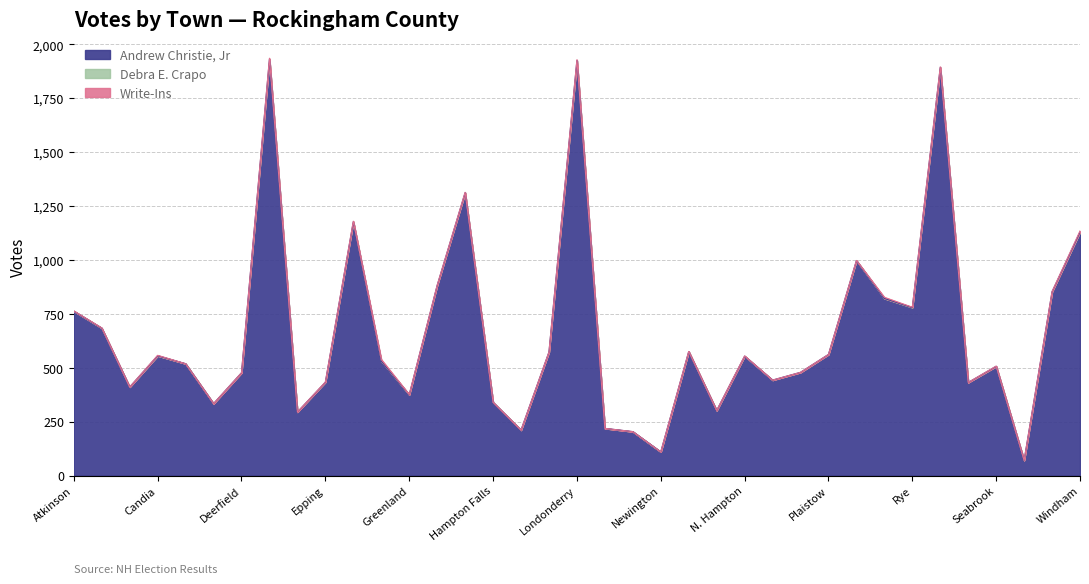

At how many categories does at least one series exceed 976?

7